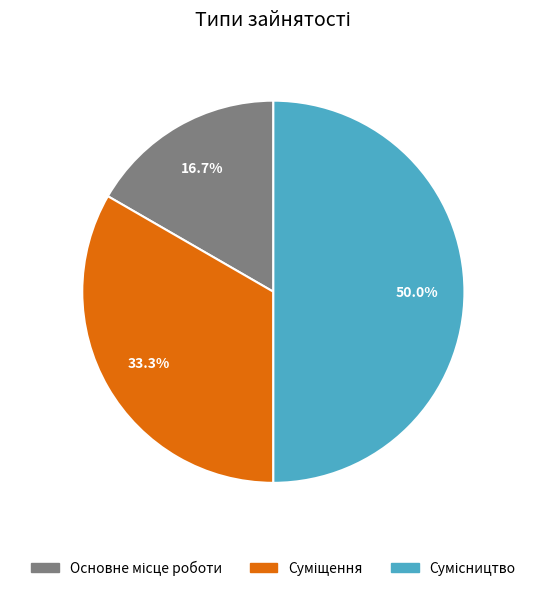

The Основне місце роботи slice represents 29% of the pie. True or false?

False